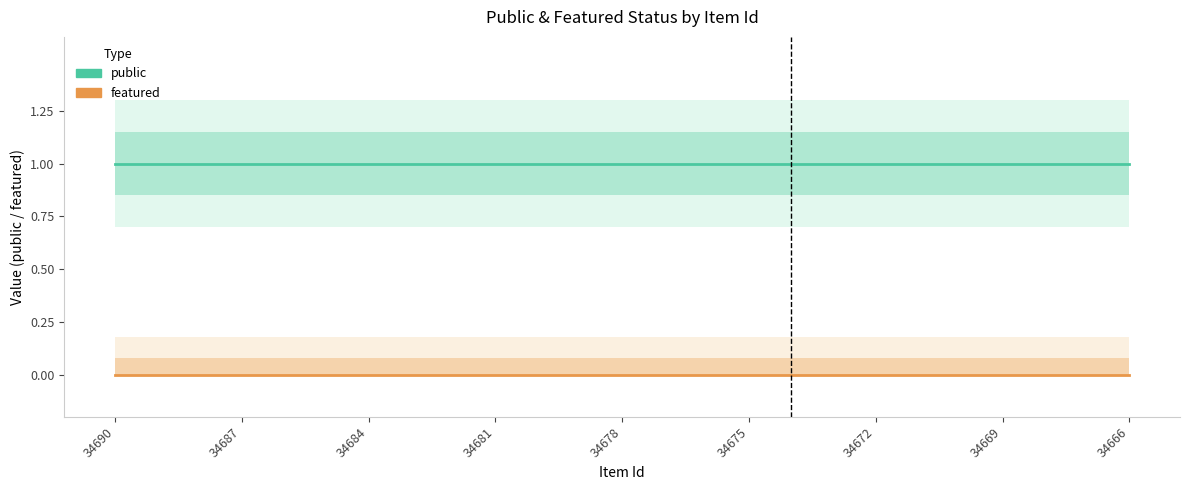

Rank the series at 34675 from highest to lowest value.

public, featured